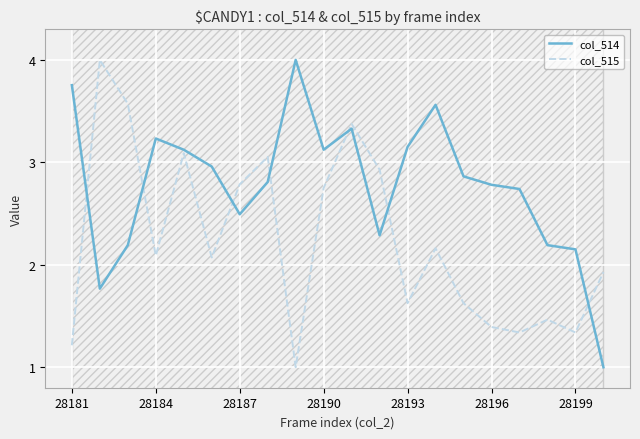

After their last crossing, which series has the higher values: col_514 or col_515?

col_515